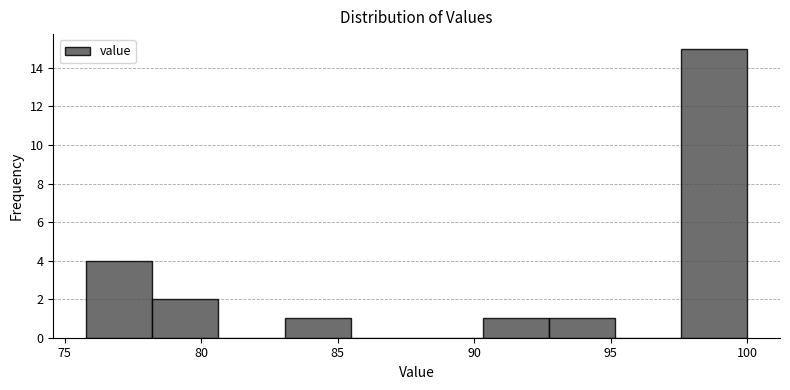

Reading left to right, transcribe this chart: for each bar, give the range it covers on the x-axis and its height. Neither the bar edges nor the heights are printed on the chart, so give them approximately, as read against the axes.

76.0 to 78.0: 4
78.0 to 80.5: 2
80.5 to 83.0: 0
83.0 to 85.5: 1
85.5 to 88.0: 0
88.0 to 90.5: 0
90.5 to 92.5: 1
92.5 to 95.0: 1
95.0 to 97.5: 0
97.5 to 100.0: 15